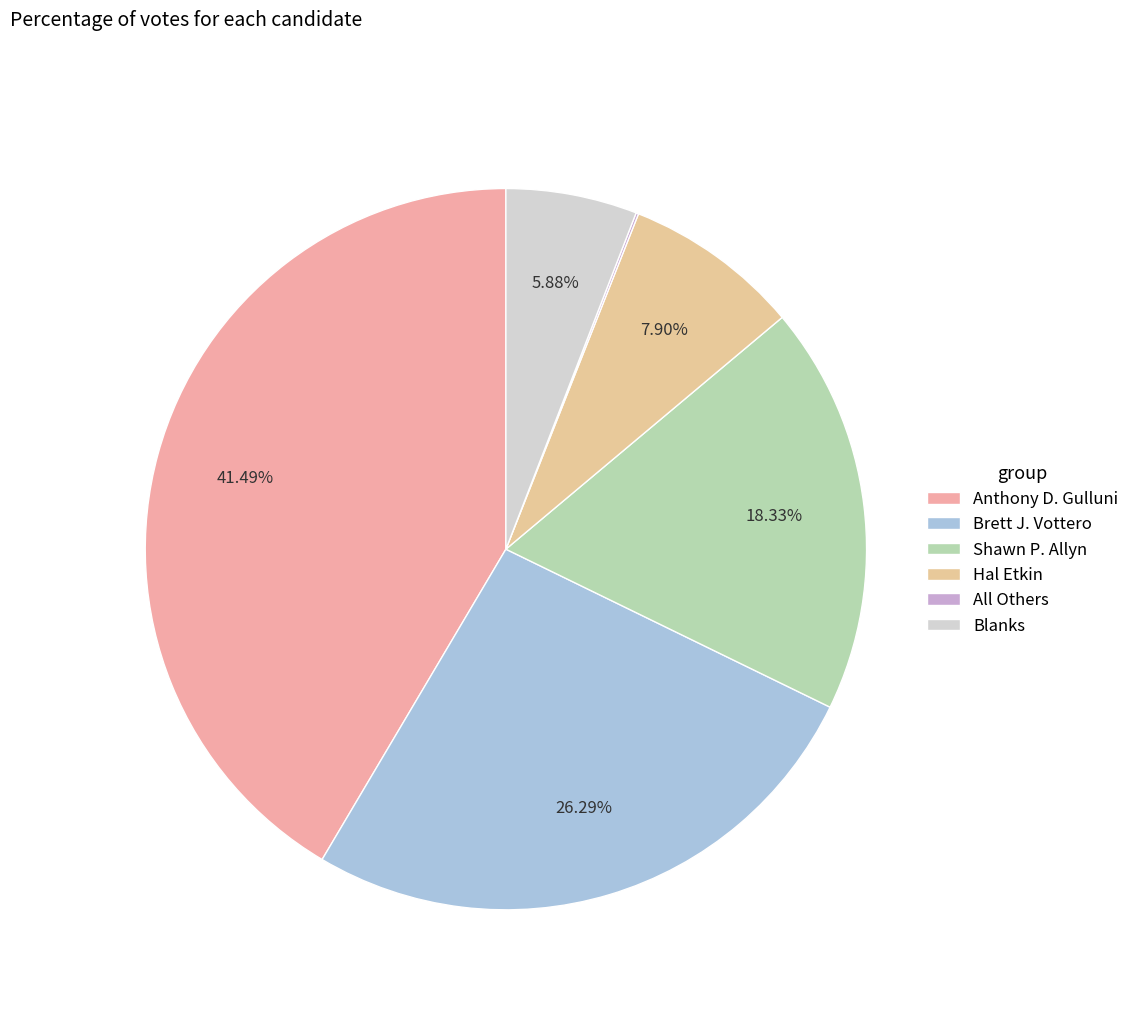

Combined, do Brett J. Vottero and Shawn P. Allyn account for over 50%?

No